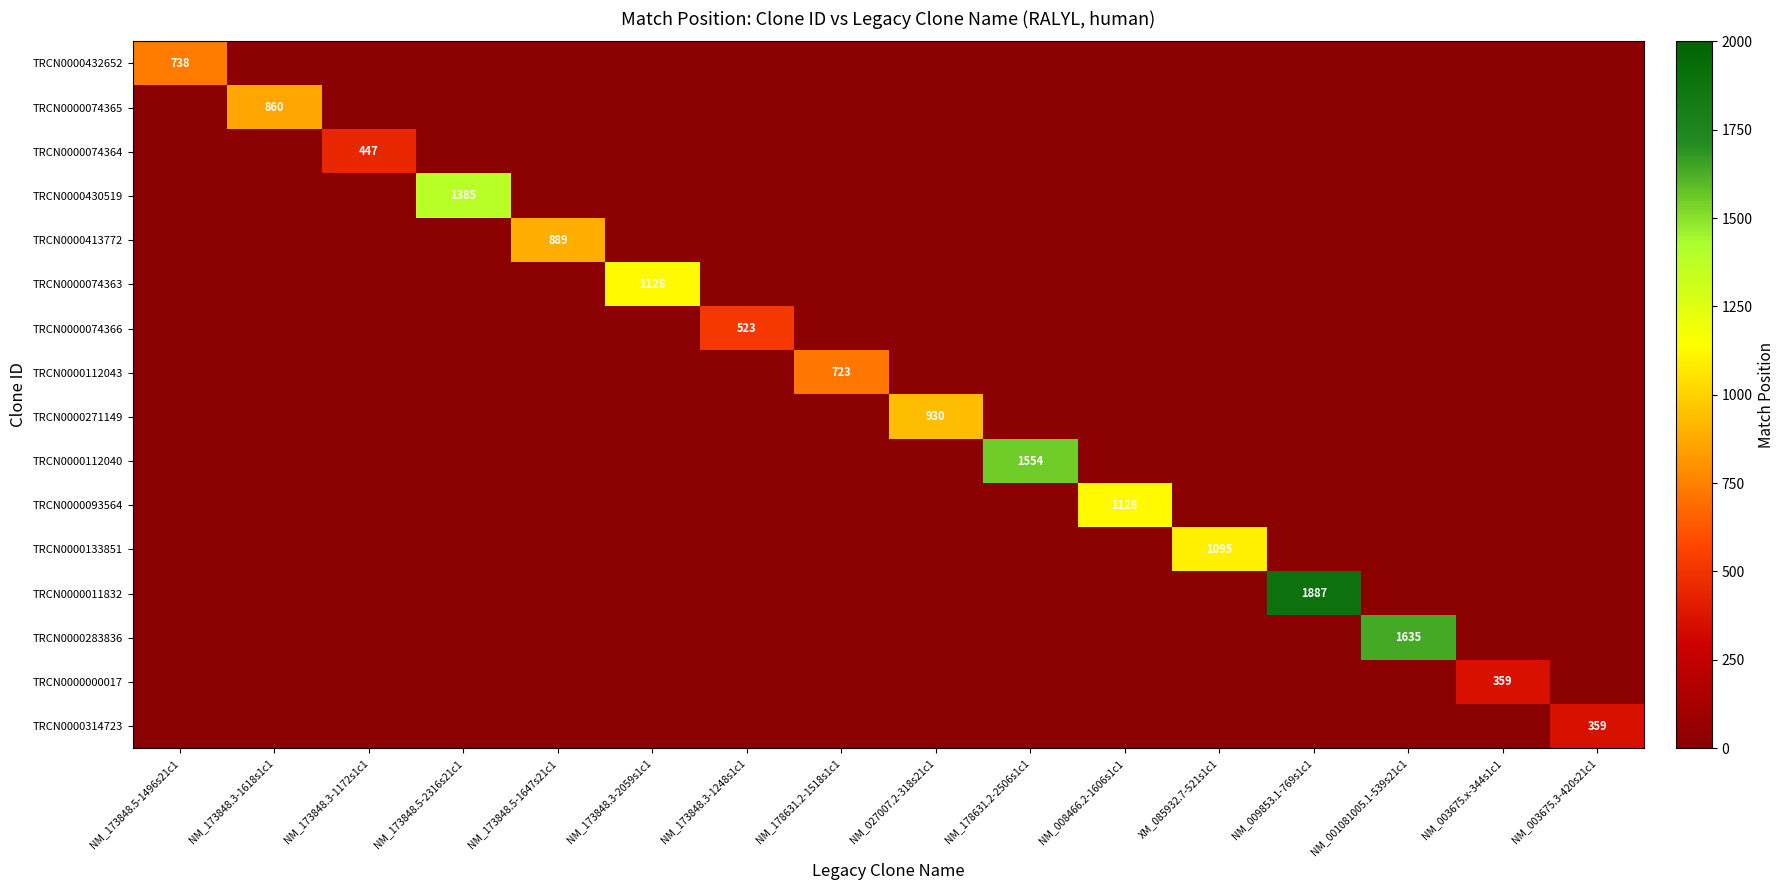

How many series are shown in this chart?

16